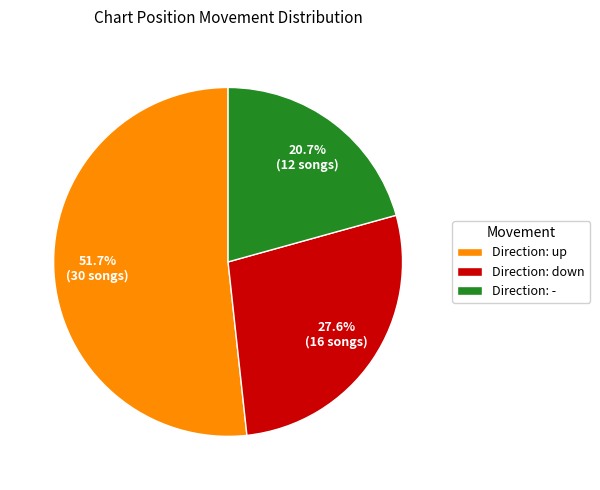

Is there a majority slice in this chart?

Yes